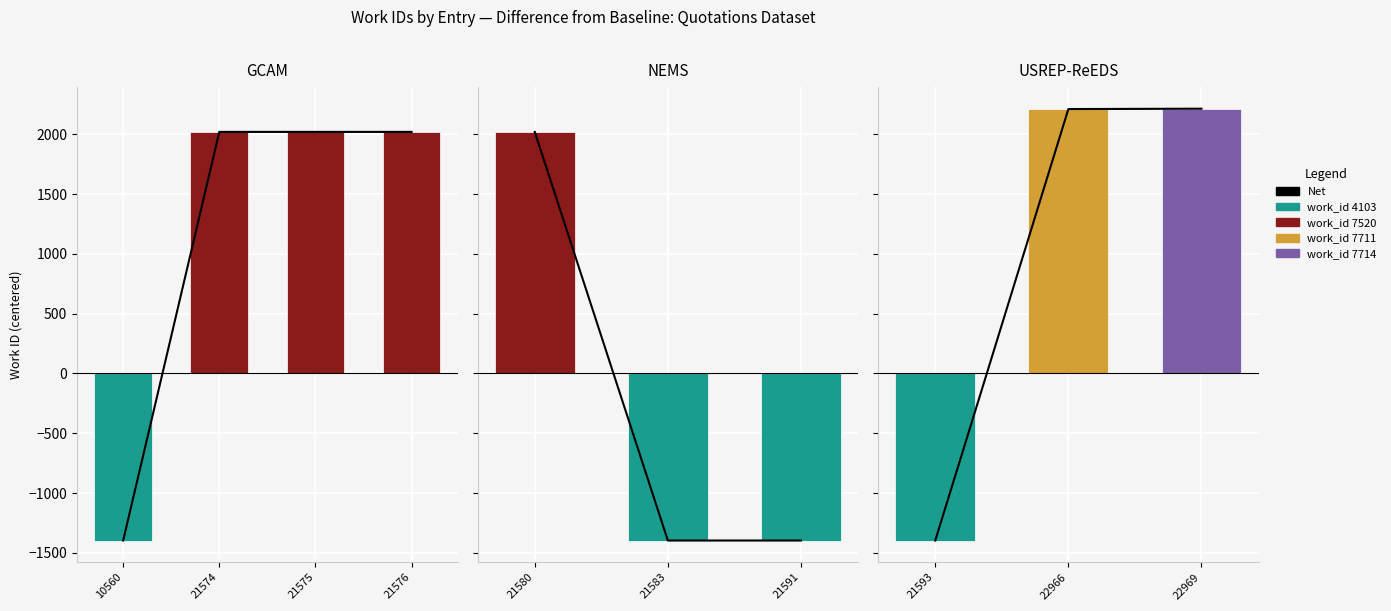

What is the difference between the maximum and minimum values?

3611